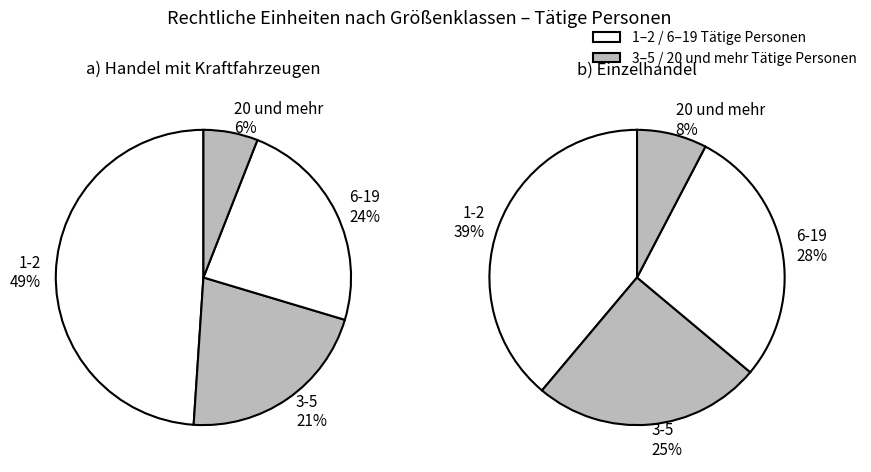

What is the largest slice in the pie chart?

1-2